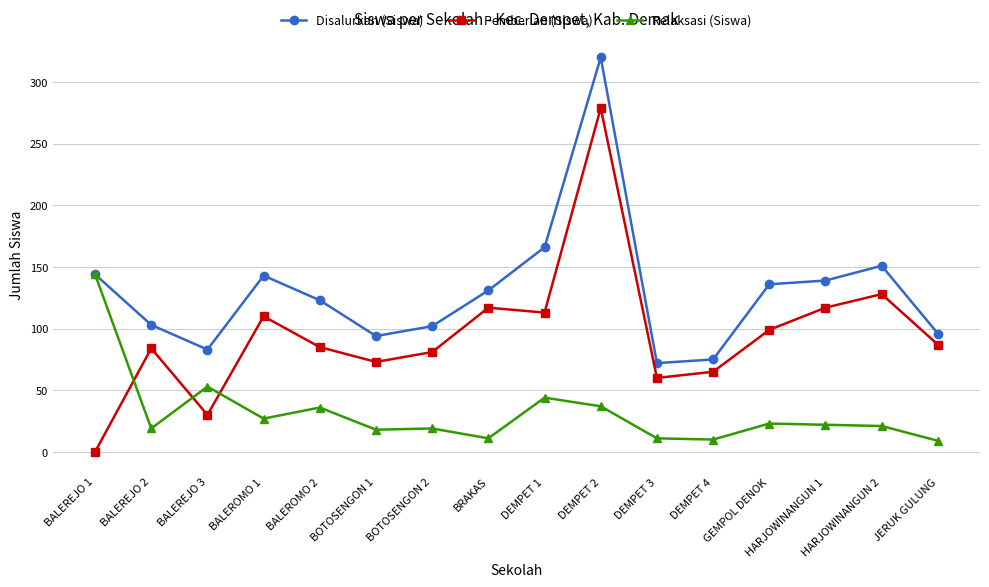

How many interior local peaks does the Disalurkan (Siswa) series have?

3